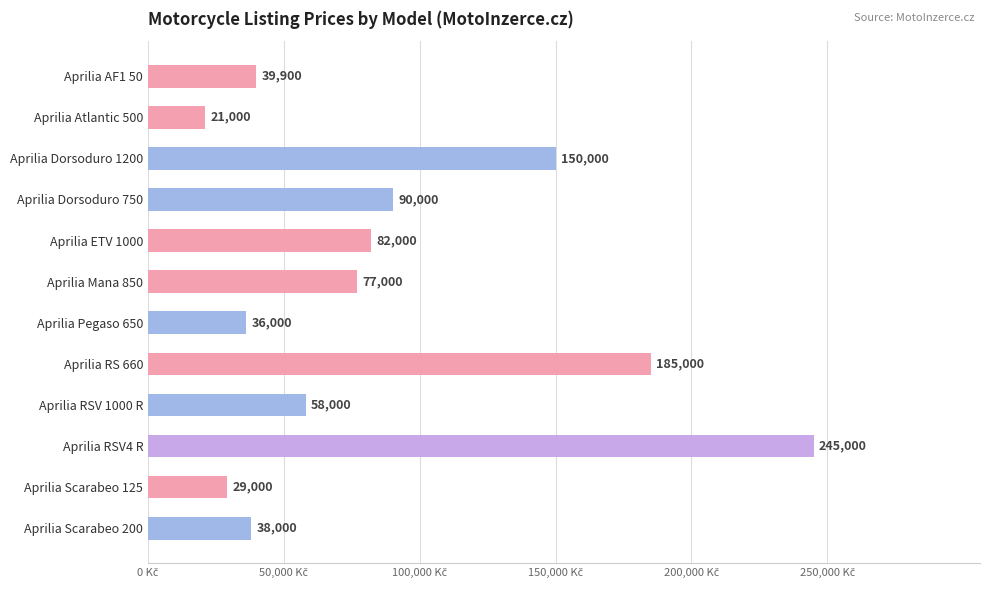

At which label is the value closest to 133000?

Aprilia Dorsoduro 1200